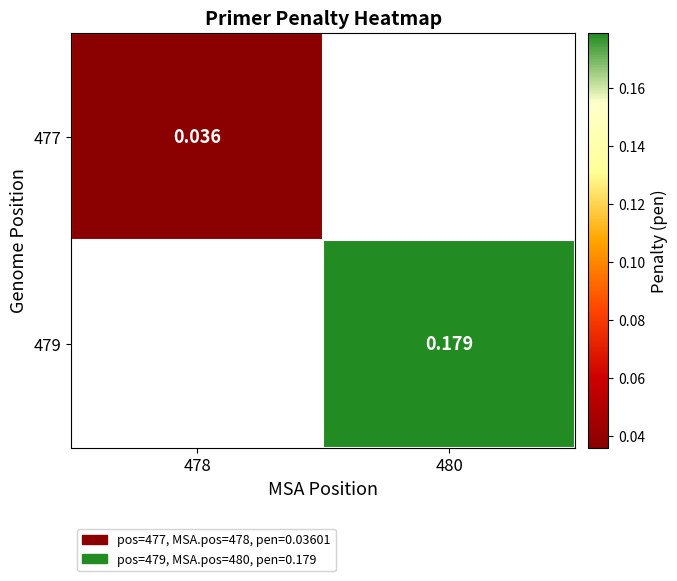

Is the value of 479 at 480 greater than the value of 477 at 478?

Yes